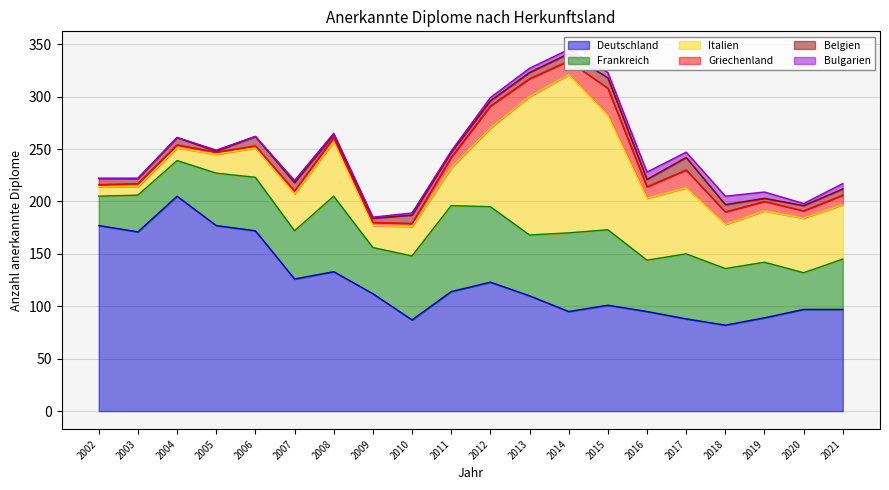

True or false: Deutschland and Bulgarien cross at least once.

False